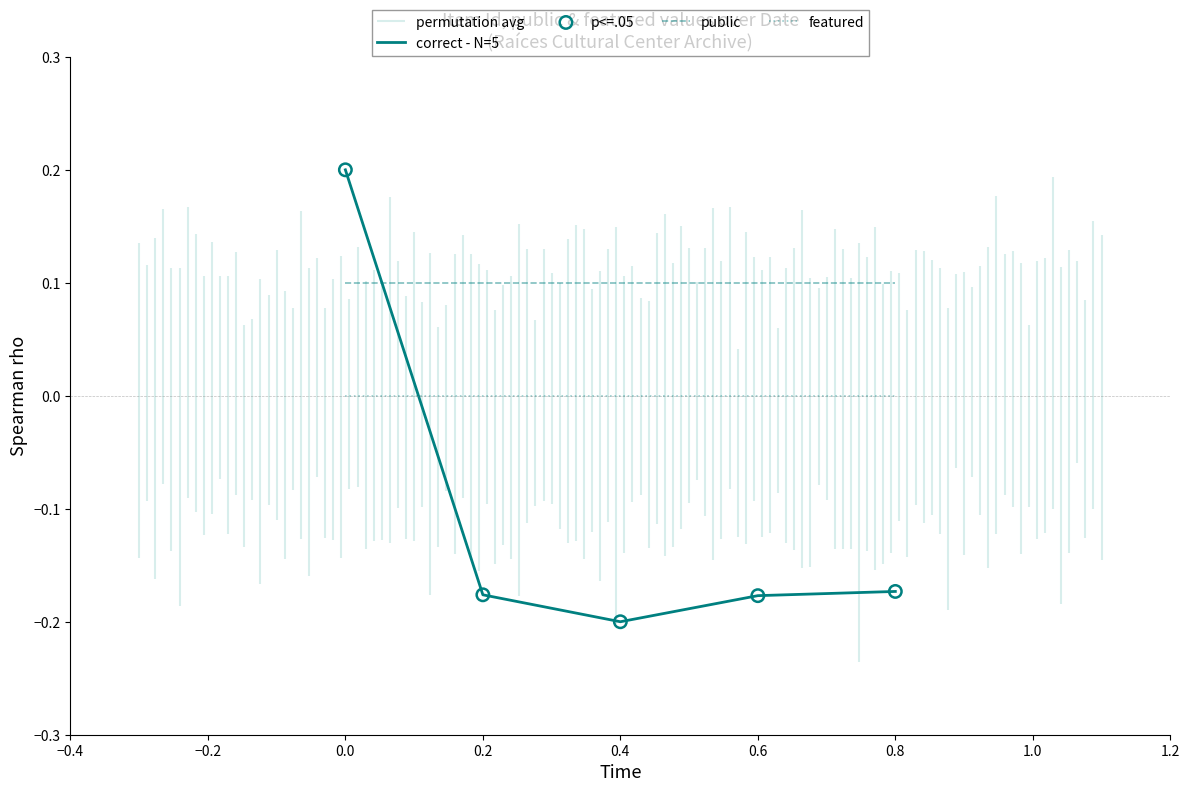

How many times do featured and correct - N=5 cross each other?

1